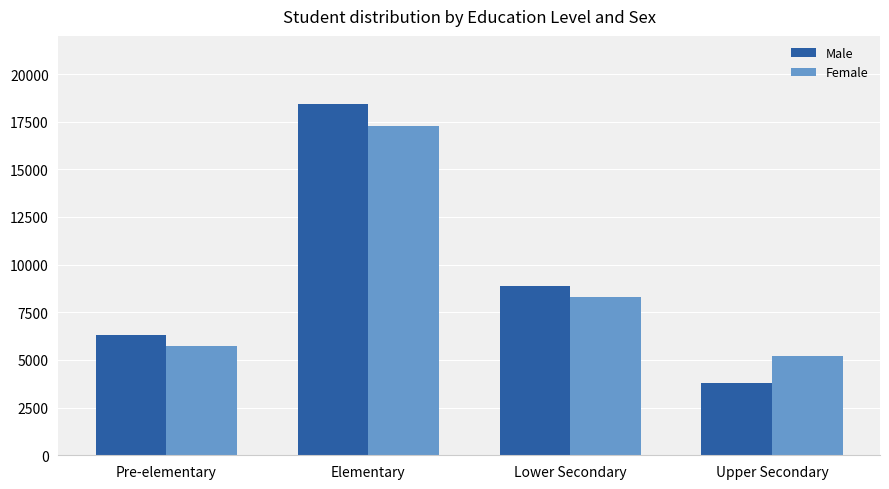

At which category is the sum across all series the highest?

Elementary